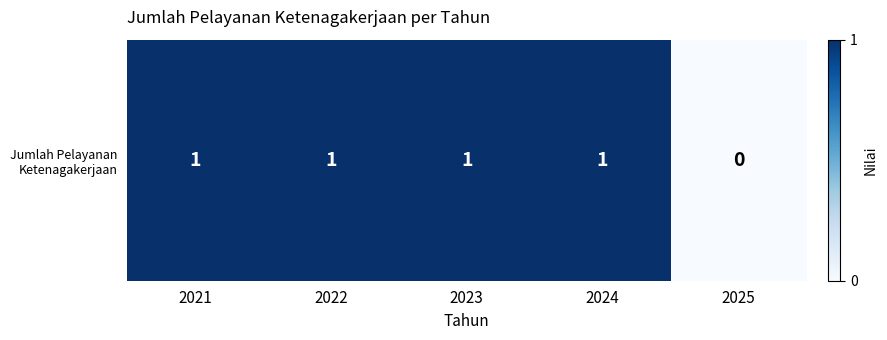

At which label is the value closest to 0?

2025